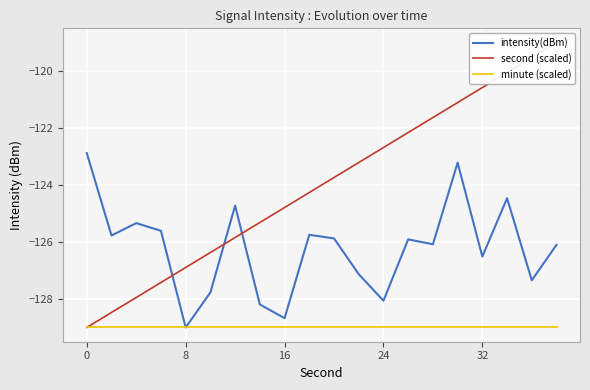

How many values in the intensity(dBm) series are below -125?

16